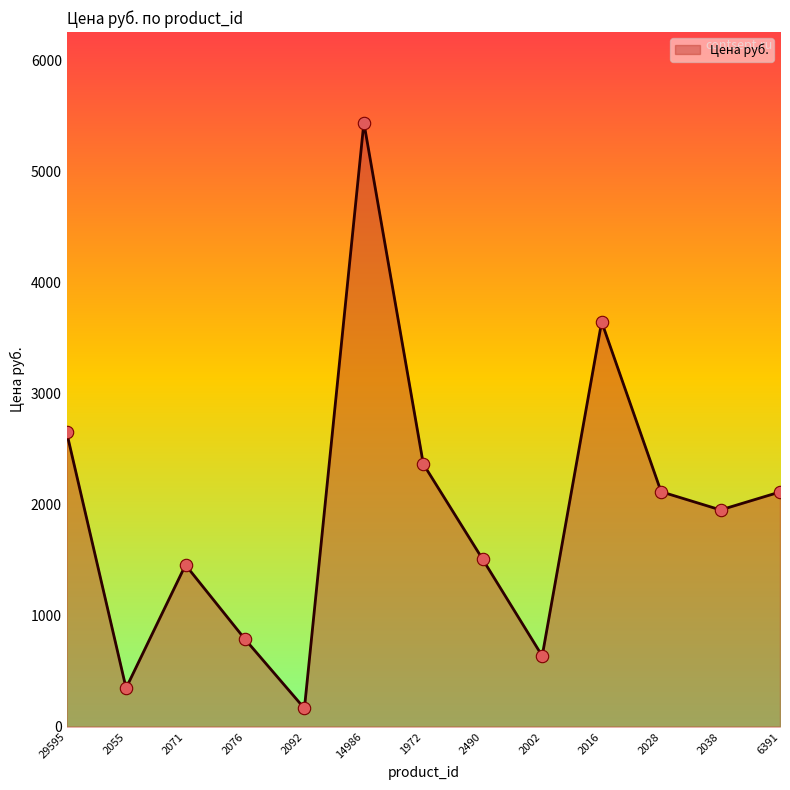

Which has a higher value, 2076 or 2071?

2071